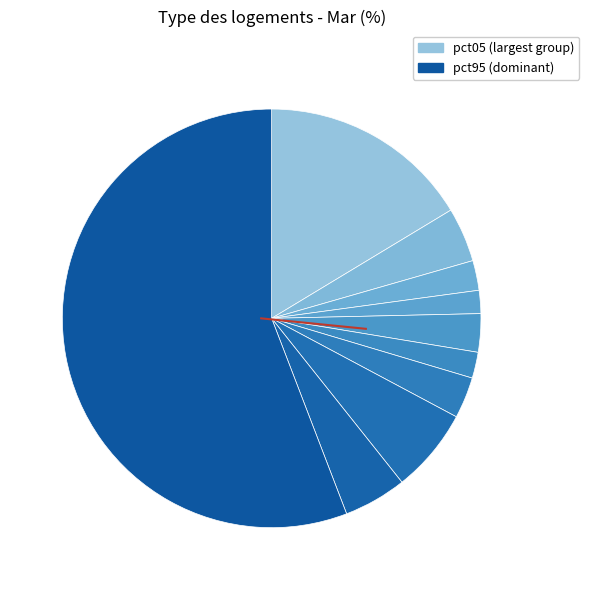

Which category has the biggest portion of the pie?

pct95